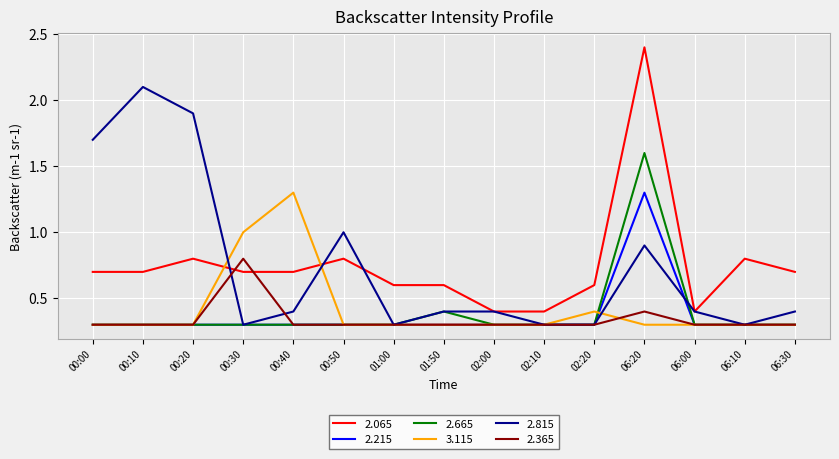

What position from the right is 00:00?

15